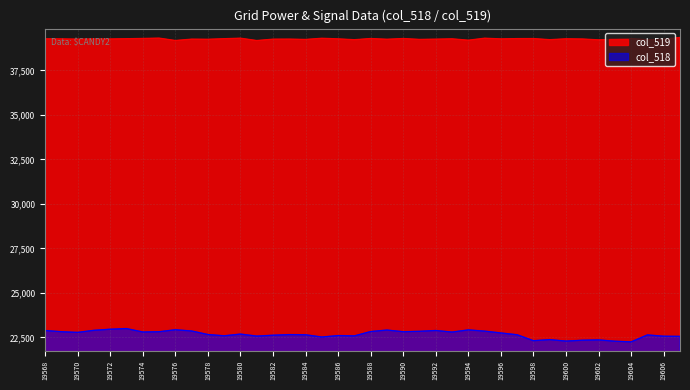

At which category is the sum across all series the highest?

19573